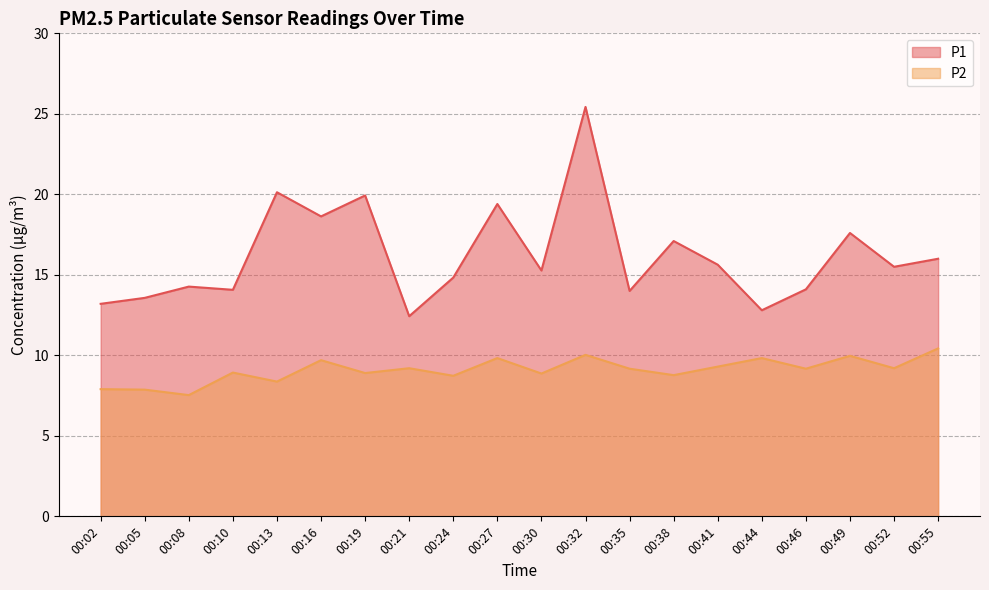

What is the difference between the maximum and second lowest values in the P2 series?

2.6